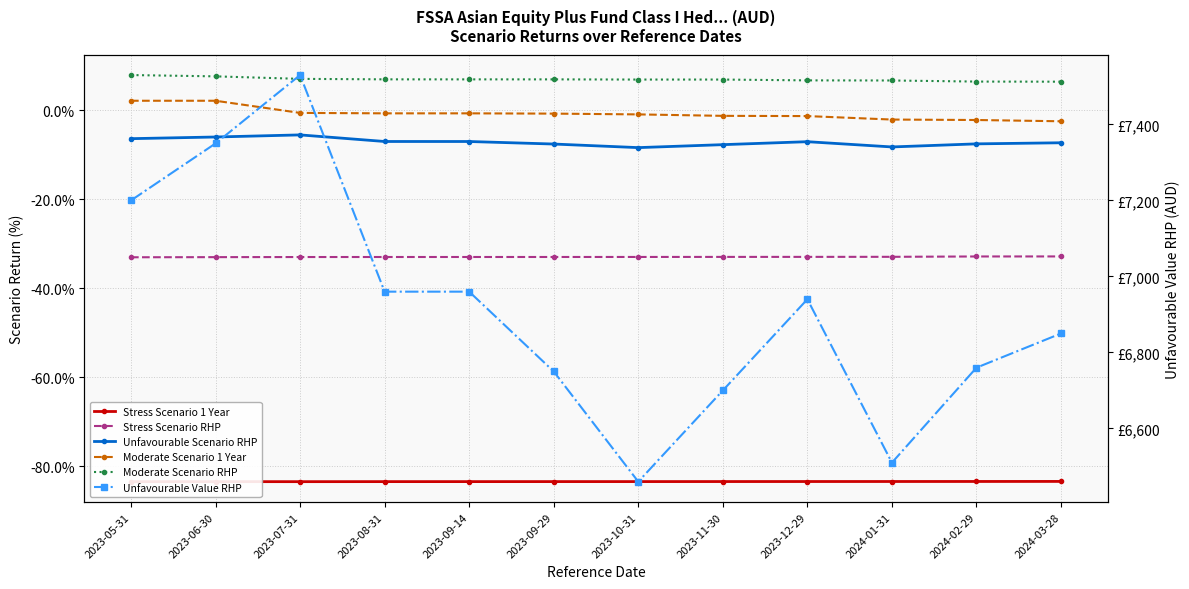

At which label is Stress Scenario RHP closest to -32?

2024-03-28